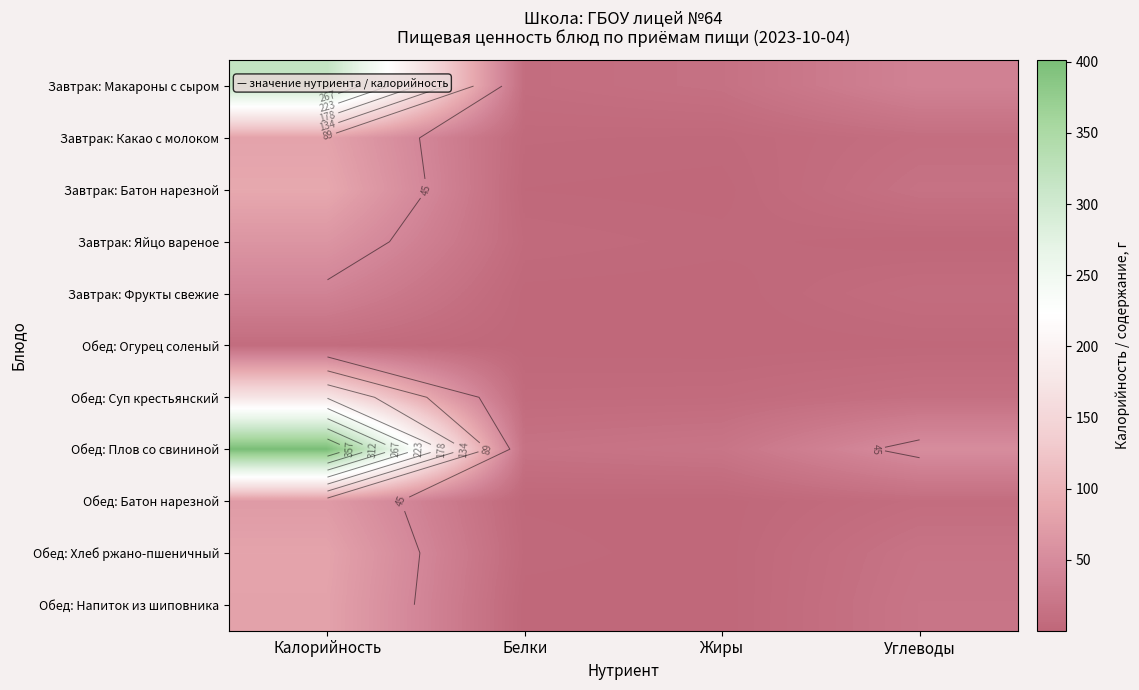

What is the difference between the maximum and minimum values in the Завтрак: Какао с молоком series?

77.8